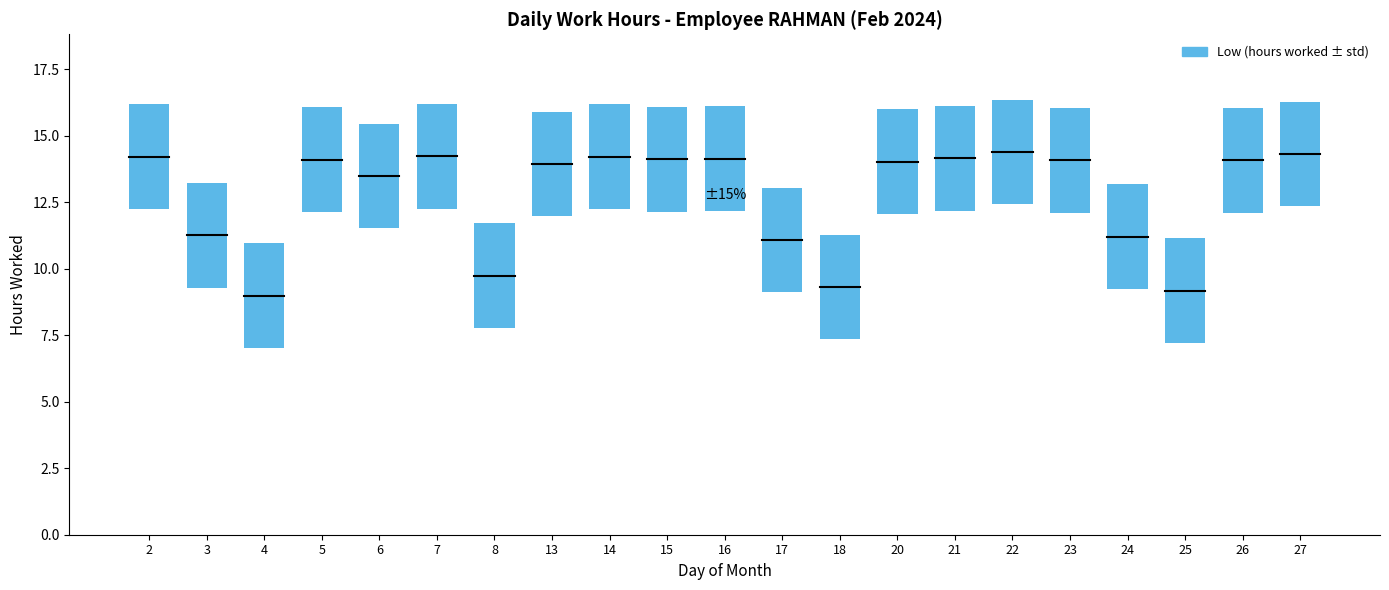

List the labels in order of value, largest first.

22, 27, 7, 2, 14, 21, 16, 15, 5, 23, 26, 20, 13, 6, 3, 24, 17, 8, 18, 25, 4